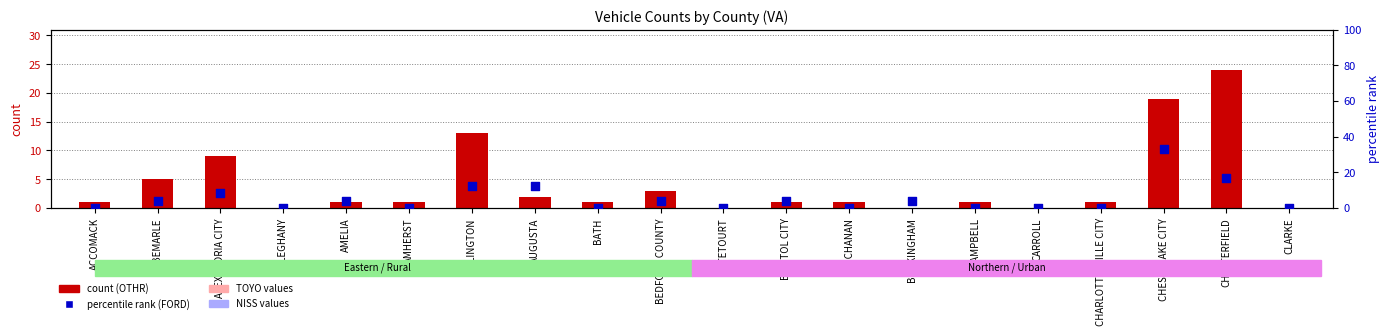

Which series contains the lowest Y value?

count (OTHR)